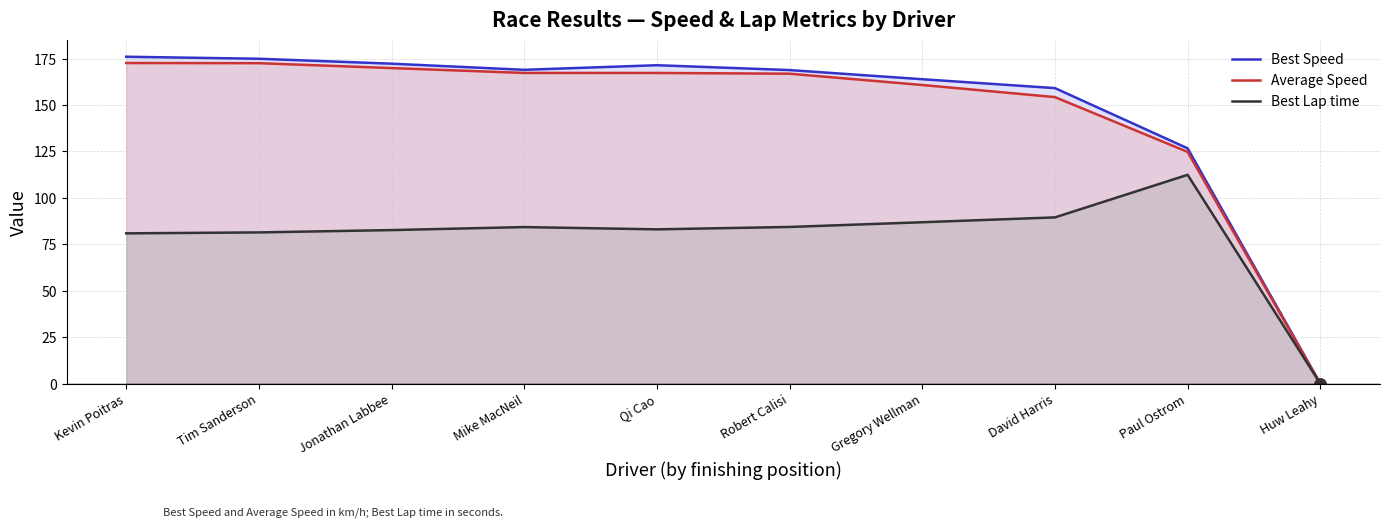

How many distinct data groups are displayed?

3